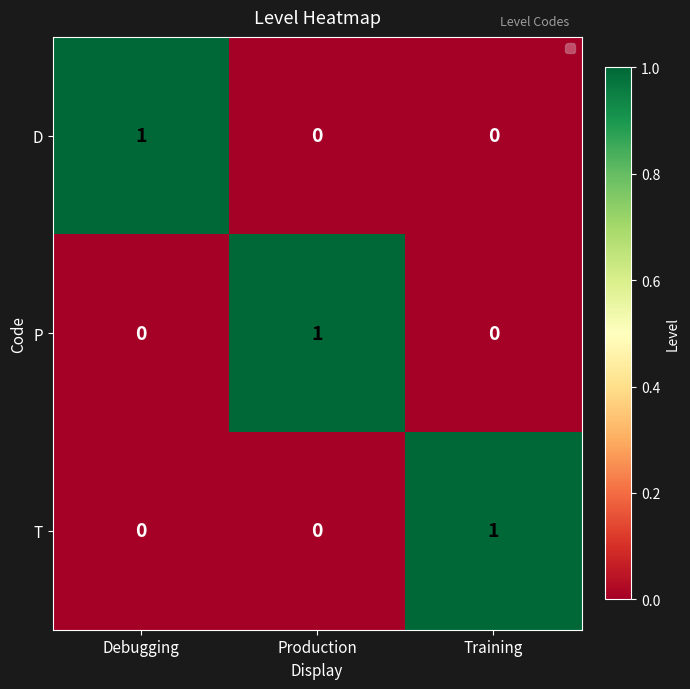

At how many categories does at least one series exceed 0?

3